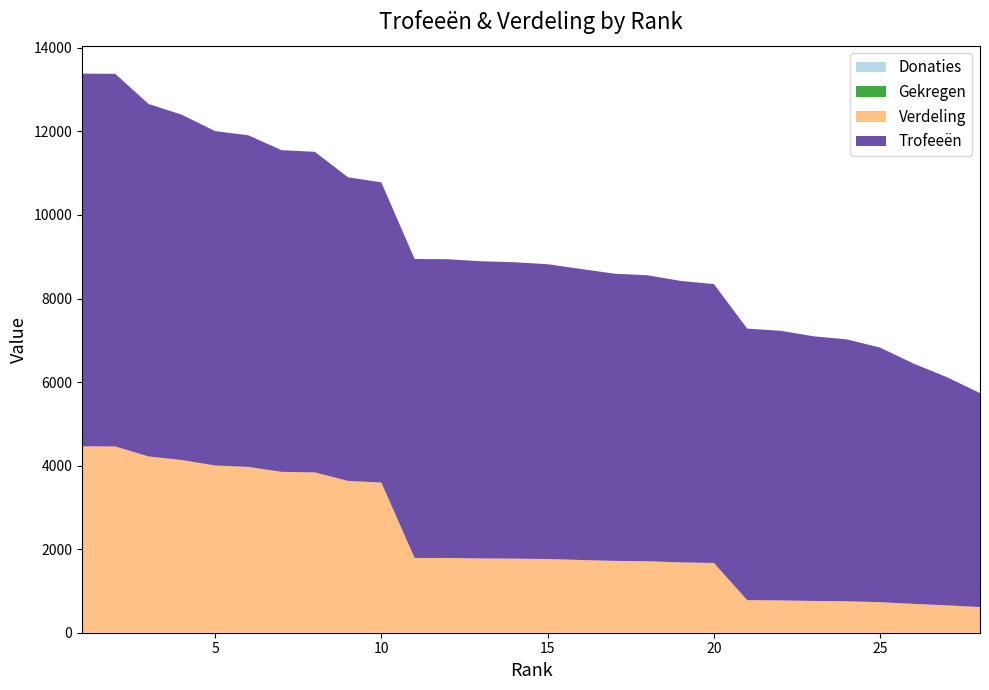

Reading left to right, transcribe all the data shown in this chart.

Trofeeën: 1=8922	2=8919	3=8438	4=8267	5=8005	6=7938	7=7701	8=7674	9=7268	10=7187	11=7157	12=7152	13=7114	14=7095	15=7057	16=6966	17=6876	18=6845	19=6737	20=6676	21=6500	22=6454	23=6335	24=6269	25=6093	26=5753	27=5464	28=5121
Verdeling: 1=4461	2=4459	3=4219	4=4133	5=4002	6=3969	7=3850	8=3837	9=3634	10=3593	11=1789	12=1788	13=1778	14=1773	15=1764	16=1741	17=1719	18=1711	19=1684	20=1669	21=780	22=774	23=760	24=752	25=731	26=690	27=655	28=614
Donaties: 1=0	2=0	3=0	4=0	5=0	6=0	7=0	8=0	9=0	10=0	11=0	12=0	13=0	14=0	15=0	16=0	17=0	18=0	19=0	20=0	21=0	22=0	23=0	24=0	25=0	26=0	27=0	28=0
Gekregen: 1=0	2=0	3=0	4=0	5=0	6=0	7=0	8=0	9=0	10=0	11=0	12=0	13=0	14=0	15=0	16=0	17=0	18=0	19=0	20=0	21=0	22=0	23=0	24=0	25=0	26=0	27=0	28=0